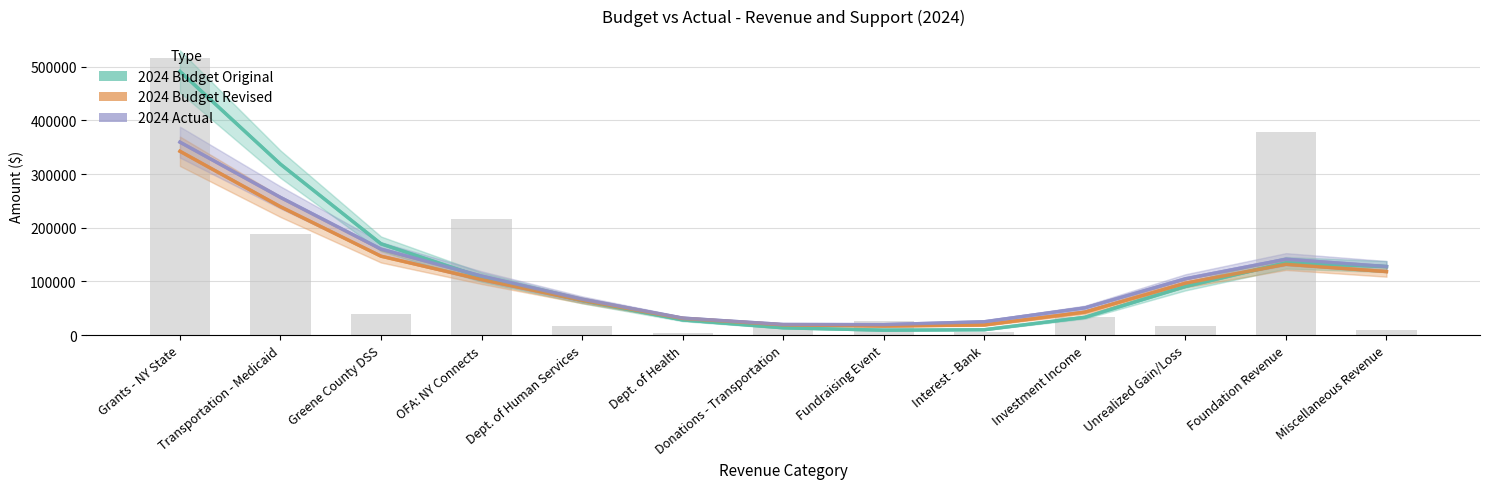

Rank the series at Miscellaneous Revenue from highest to lowest value.

2024 Actual, 2024 Budget Original, 2024 Budget Revised